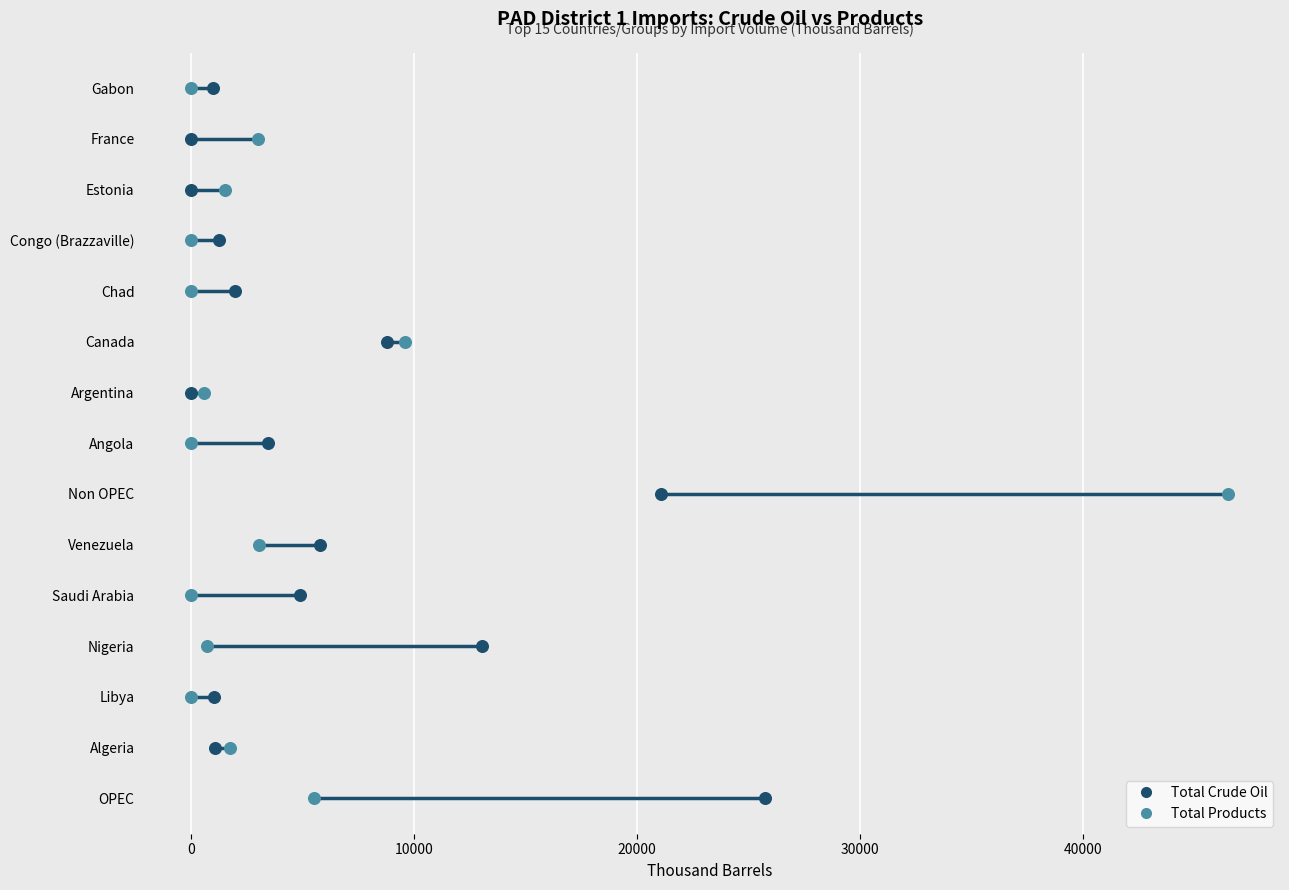

Is the value of Total Crude Oil at 9 greater than the value of Total Products at 10?

No